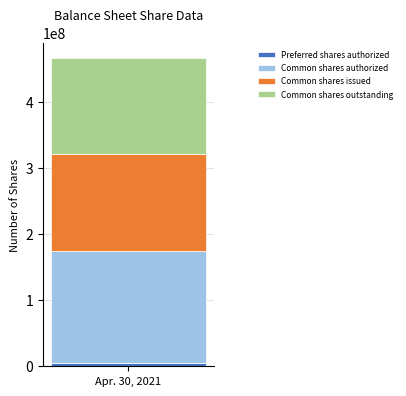

Does the chart contain stacked bars?

Yes